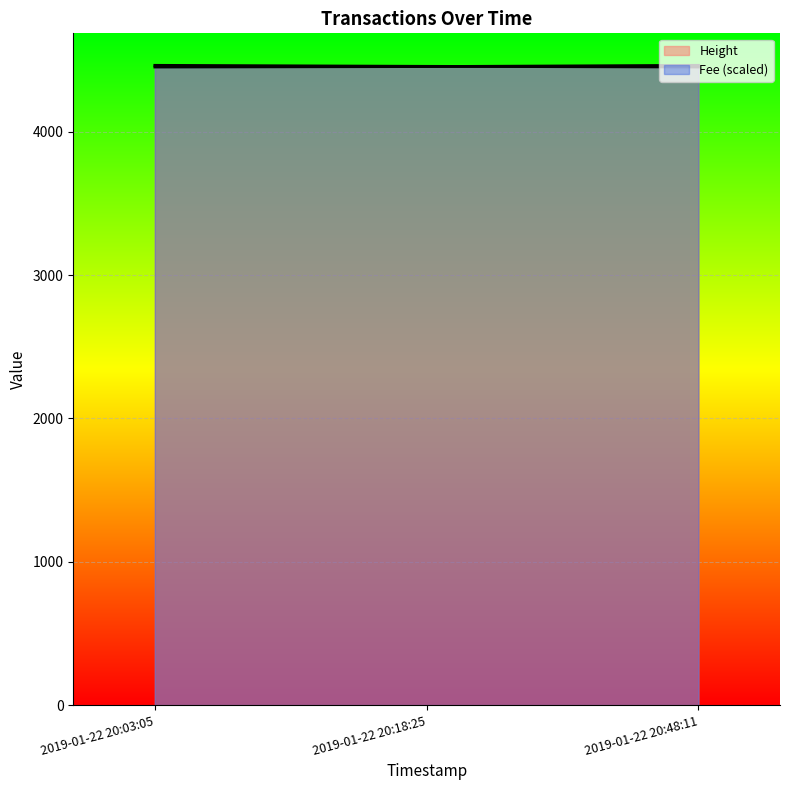

How many values in the Height series are below 4456?

1